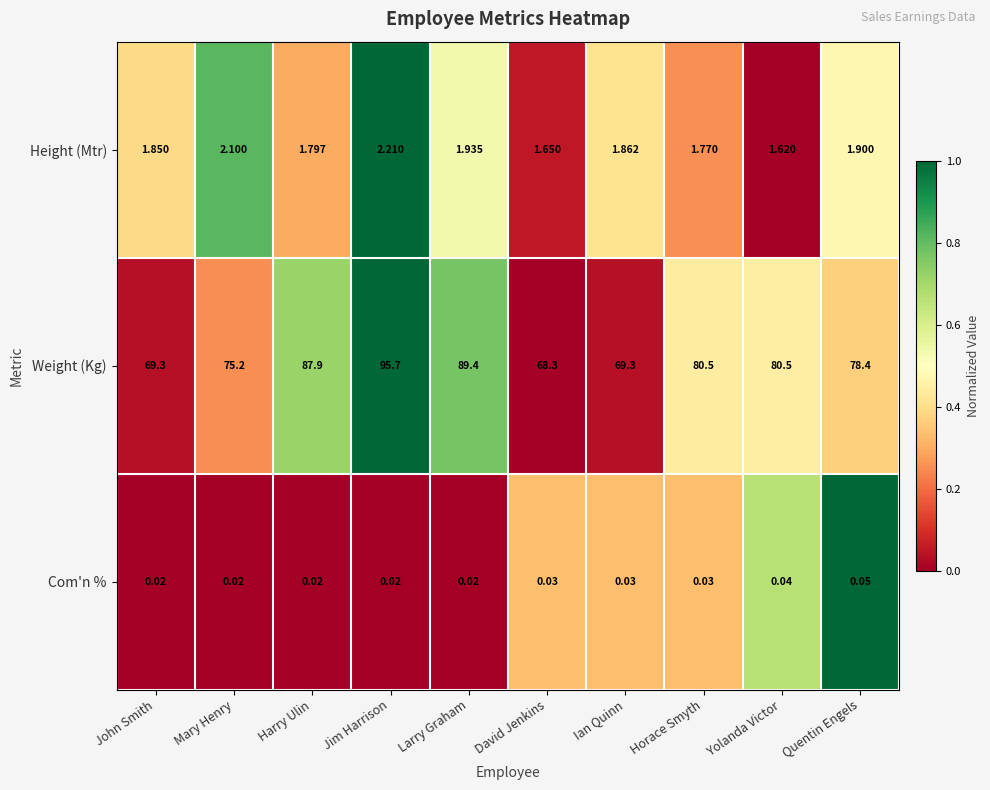

List the series in order of their peak value, highest first.

Weight (Kg), Height (Mtr), Com'n %